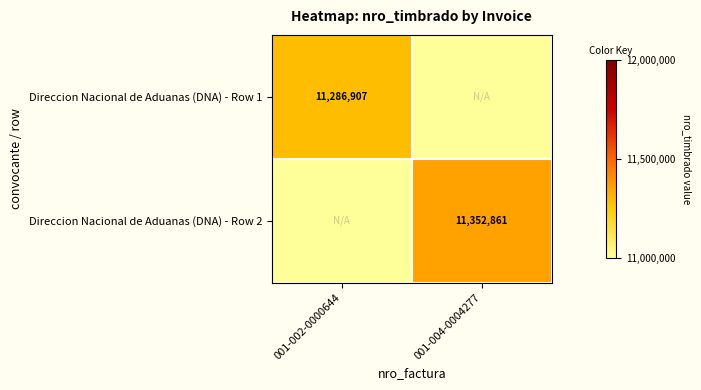

The value of Direccion Nacional de Aduanas (DNA) - Row 2 at 001-004-0004277 is 11352861. True or false?

True